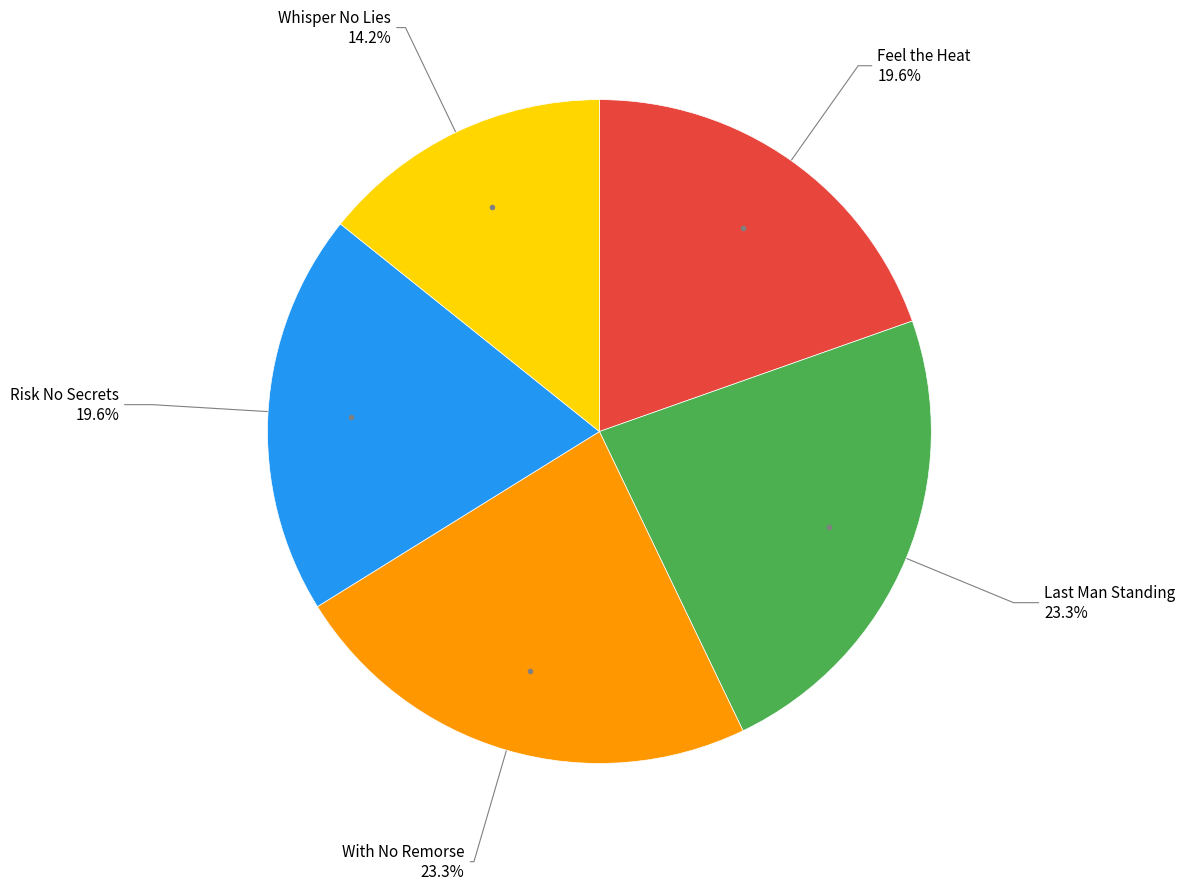

Between With No Remorse and Whisper No Lies, which is larger?

With No Remorse